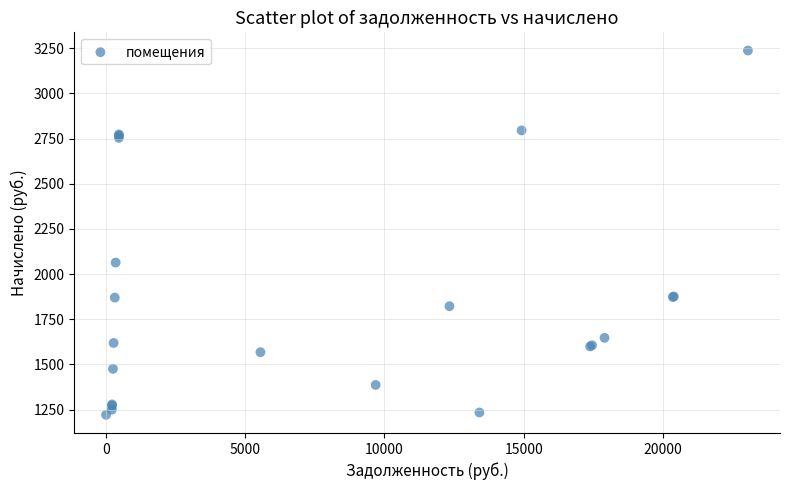

What Y value in the scatter plot is closest to 2229?

2063.8